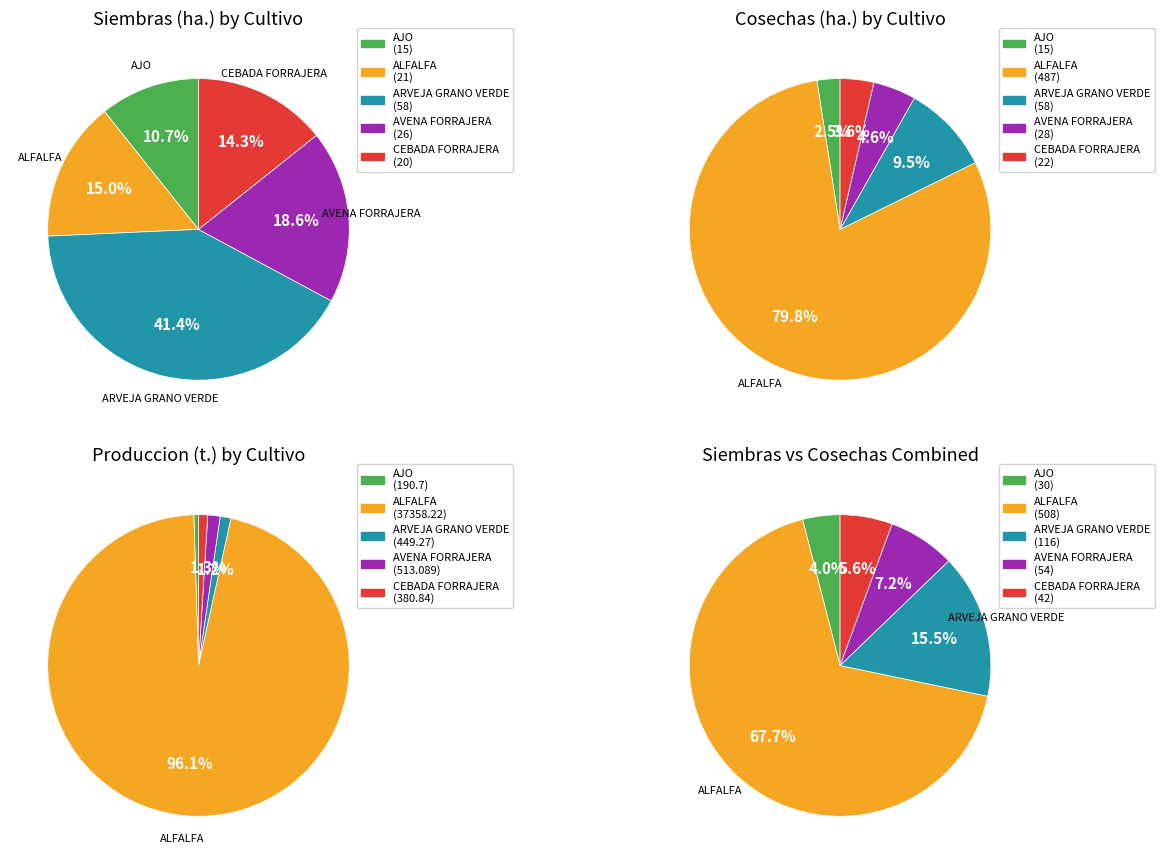

Rank the series by their maximum value, from lowest to highest.

Siembras (ha.), Cosechas (ha.), Produccion (t.)